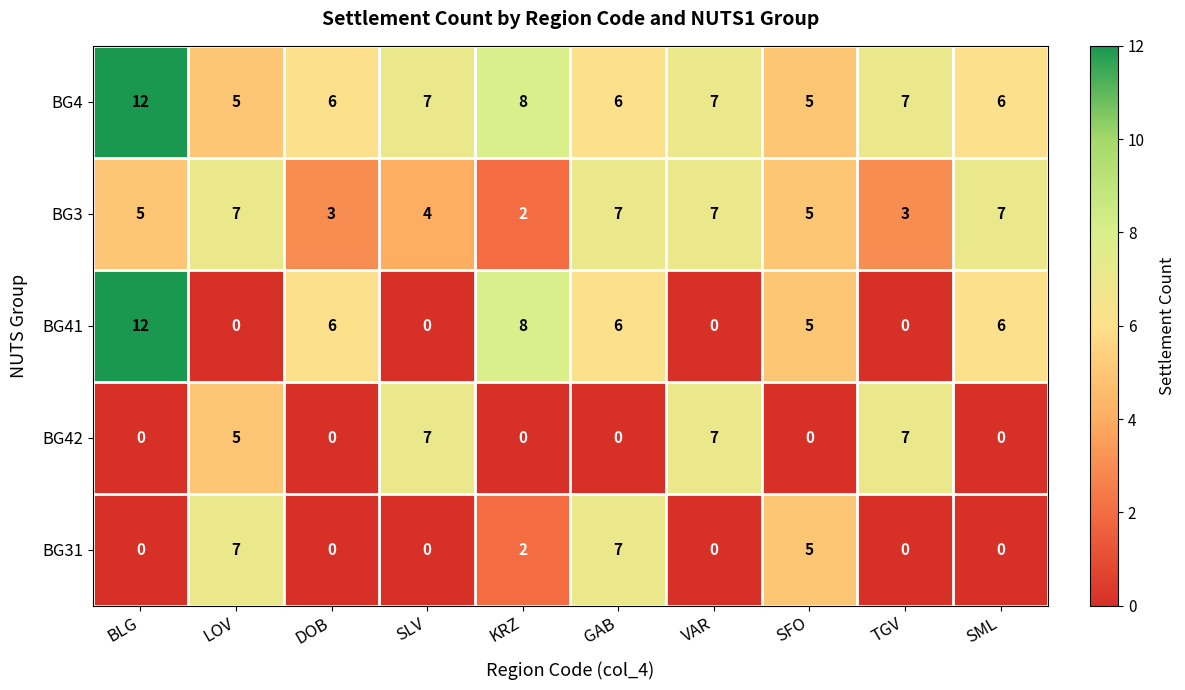

Which series has the widest spread of values?

BG41